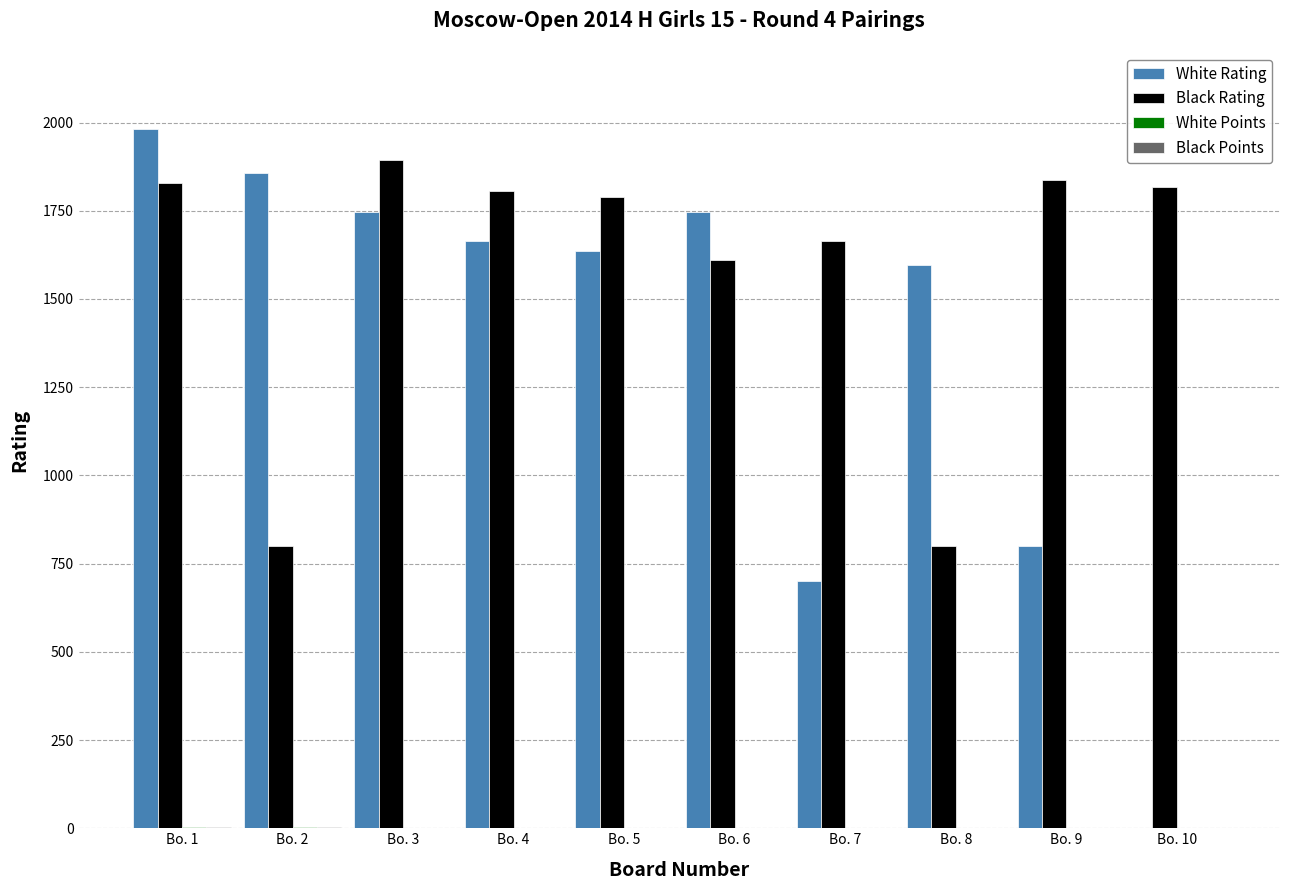

At which label is White Rating closest to 990?

Bo. 9